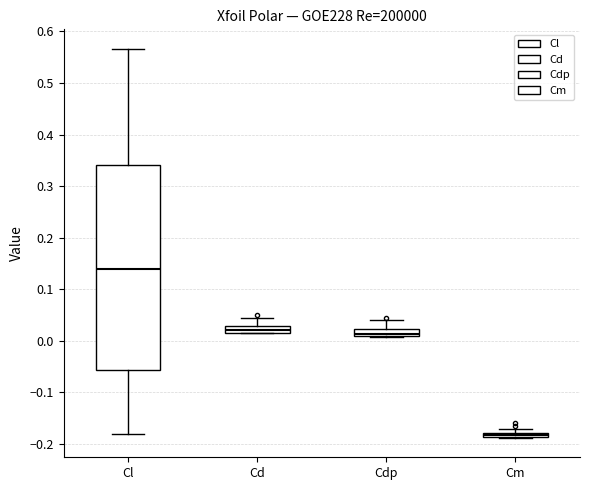

Comparing the boxes themselves (not the whiskers), which one is the tallest?

Cl